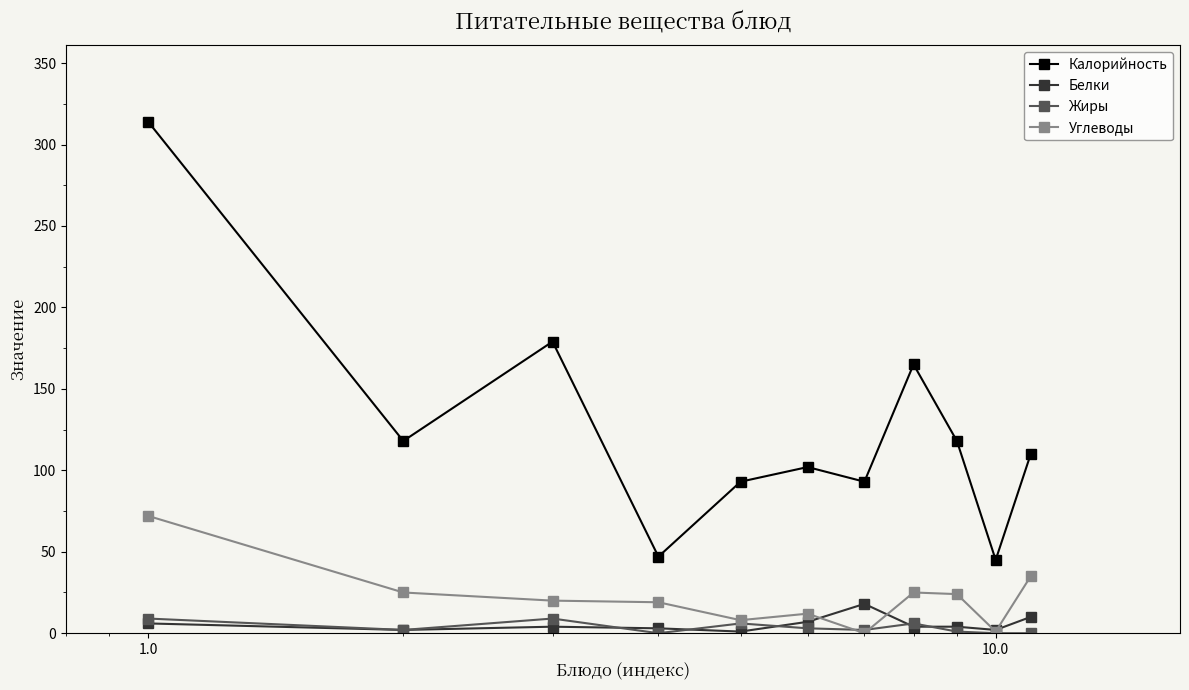

Which series has the widest spread of values?

Калорийность